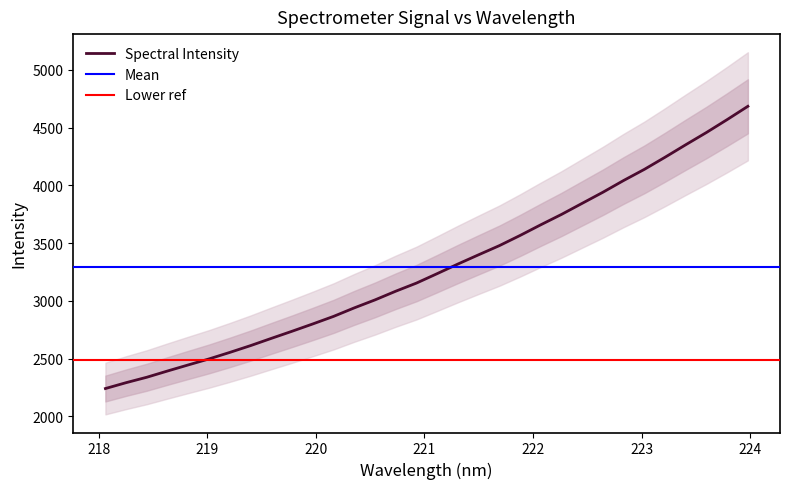

Reading left to right, extract all data points from this chart.

218.0596=2239.8	218.2508=2290.8	218.442=2337.9	218.6332=2392.1	218.8244=2444.8	219.0156=2496.7	219.2067=2553.1	219.3979=2611.9	219.589=2674.5	219.7801=2736.3	219.9712=2799.6	220.1623=2864.9	220.3533=2938.7	220.5444=3007.9	220.7354=3083.2	220.9264=3153.6	221.1174=3235.4	221.3083=3318.6	221.4993=3398.8	221.6902=3477.9	221.8812=3566.1	222.0721=3658.7	222.263=3748.4	222.4538=3844.6	222.6447=3940.6	222.8355=4042.4	223.0264=4138.7	223.2172=4243.9	223.408=4352.1	223.5987=4458.2	223.7895=4569.9	223.9802=4685.0